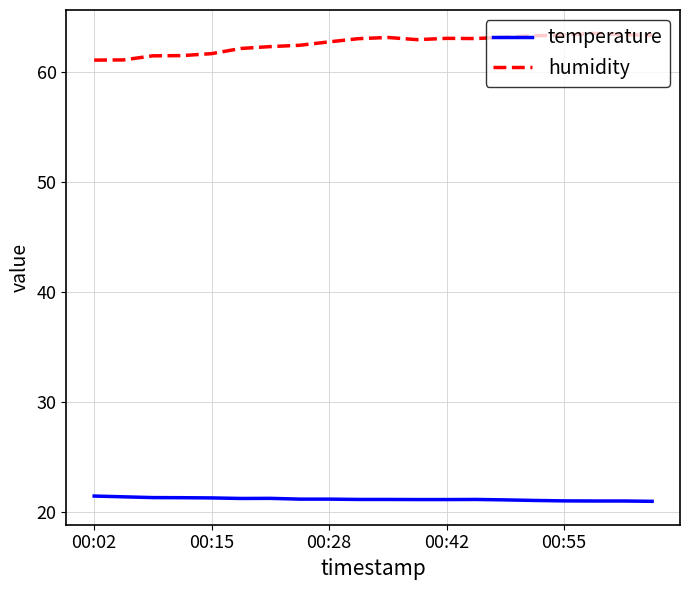

What is the smallest value displayed?

21.0